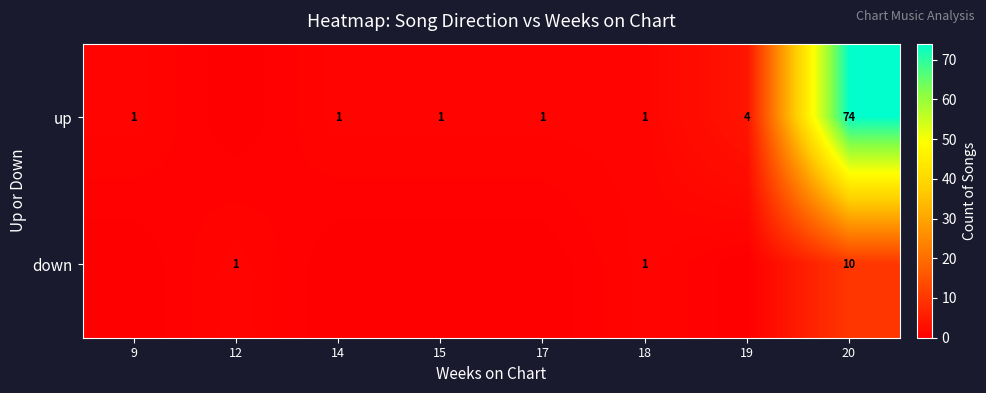

The value of down at 20 is 4. True or false?

False